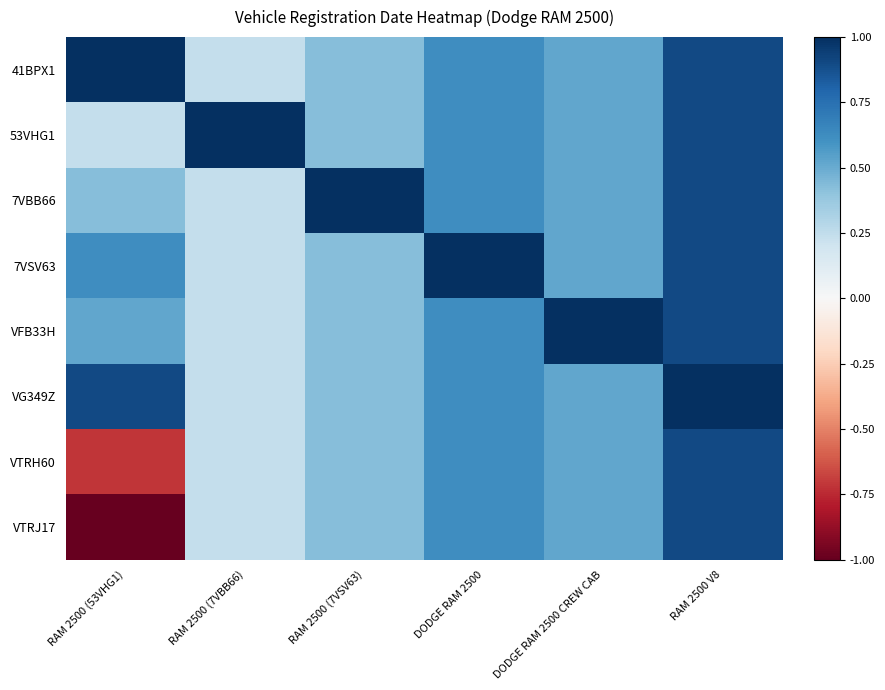

Reading right to left, transcribe all the data shown in this chart.

41BPX1: RAM 2500 V8=0.9	DODGE RAM 2500 CREW CAB=0.5	DODGE RAM 2500=0.6	RAM 2500 (7VSV63)=0.4	RAM 2500 (7VBB66)=0.2	RAM 2500 (53VHG1)=1.0
53VHG1: RAM 2500 V8=0.9	DODGE RAM 2500 CREW CAB=0.5	DODGE RAM 2500=0.6	RAM 2500 (7VSV63)=0.4	RAM 2500 (7VBB66)=1.0	RAM 2500 (53VHG1)=0.2
7VBB66: RAM 2500 V8=0.9	DODGE RAM 2500 CREW CAB=0.5	DODGE RAM 2500=0.6	RAM 2500 (7VSV63)=1.0	RAM 2500 (7VBB66)=0.2	RAM 2500 (53VHG1)=0.4
7VSV63: RAM 2500 V8=0.9	DODGE RAM 2500 CREW CAB=0.5	DODGE RAM 2500=1.0	RAM 2500 (7VSV63)=0.4	RAM 2500 (7VBB66)=0.2	RAM 2500 (53VHG1)=0.6
VFB33H: RAM 2500 V8=0.9	DODGE RAM 2500 CREW CAB=1.0	DODGE RAM 2500=0.6	RAM 2500 (7VSV63)=0.4	RAM 2500 (7VBB66)=0.2	RAM 2500 (53VHG1)=0.5
VG349Z: RAM 2500 V8=1.0	DODGE RAM 2500 CREW CAB=0.5	DODGE RAM 2500=0.6	RAM 2500 (7VSV63)=0.4	RAM 2500 (7VBB66)=0.2	RAM 2500 (53VHG1)=0.9
VTRH60: RAM 2500 V8=0.9	DODGE RAM 2500 CREW CAB=0.5	DODGE RAM 2500=0.6	RAM 2500 (7VSV63)=0.4	RAM 2500 (7VBB66)=0.2	RAM 2500 (53VHG1)=-0.7
VTRJ17: RAM 2500 V8=0.9	DODGE RAM 2500 CREW CAB=0.5	DODGE RAM 2500=0.6	RAM 2500 (7VSV63)=0.4	RAM 2500 (7VBB66)=0.2	RAM 2500 (53VHG1)=-1.0